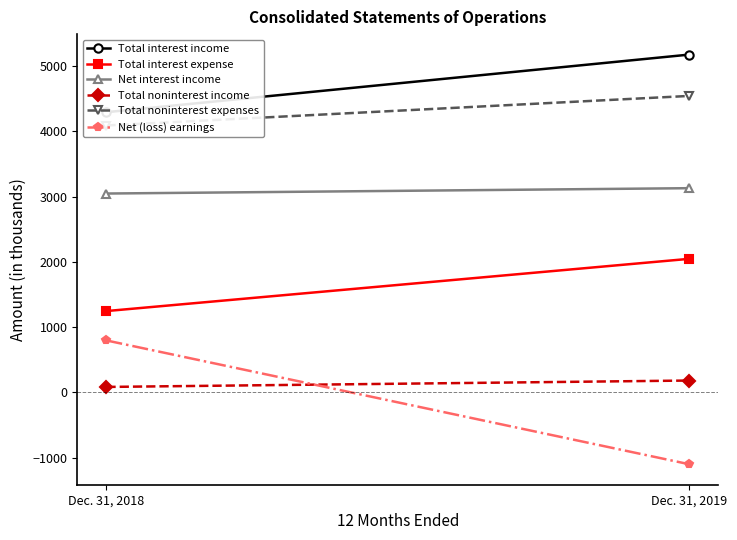

At which category is the sum across all series the highest?

Dec. 31, 2019